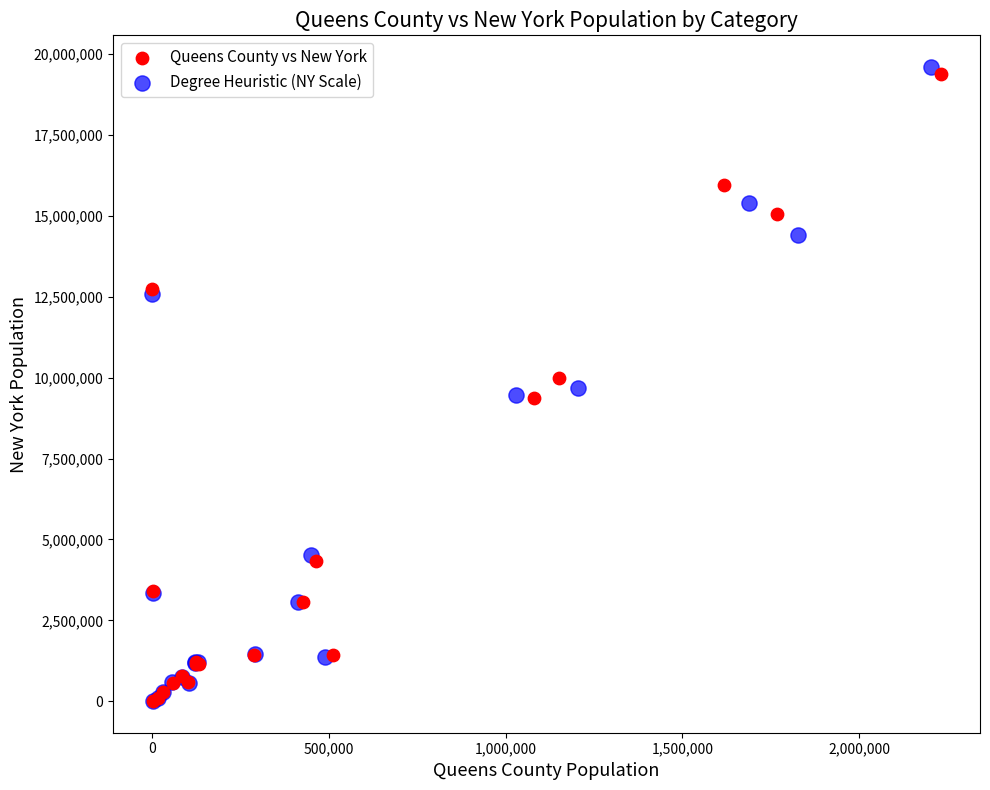

What are all the series names shown in the legend?

Queens County vs New York, Degree Heuristic (NY Scale)